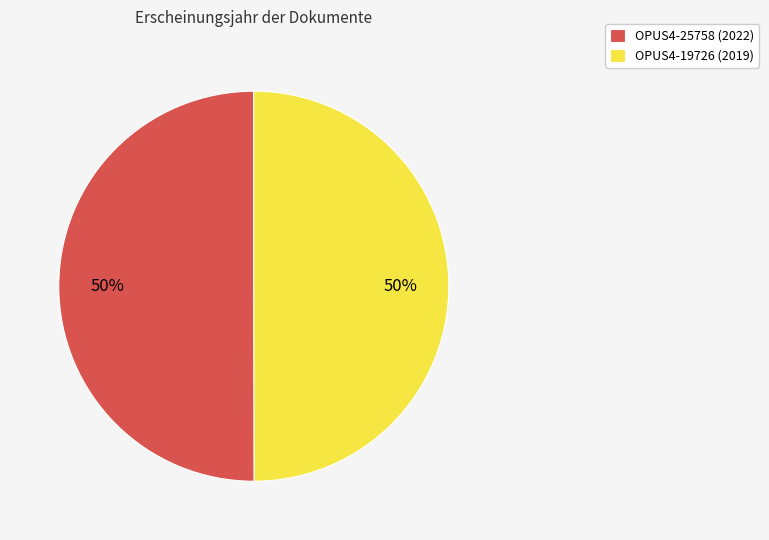

What percentage is the OPUS4-25758 (2022) slice, to the nearest percent?

50%